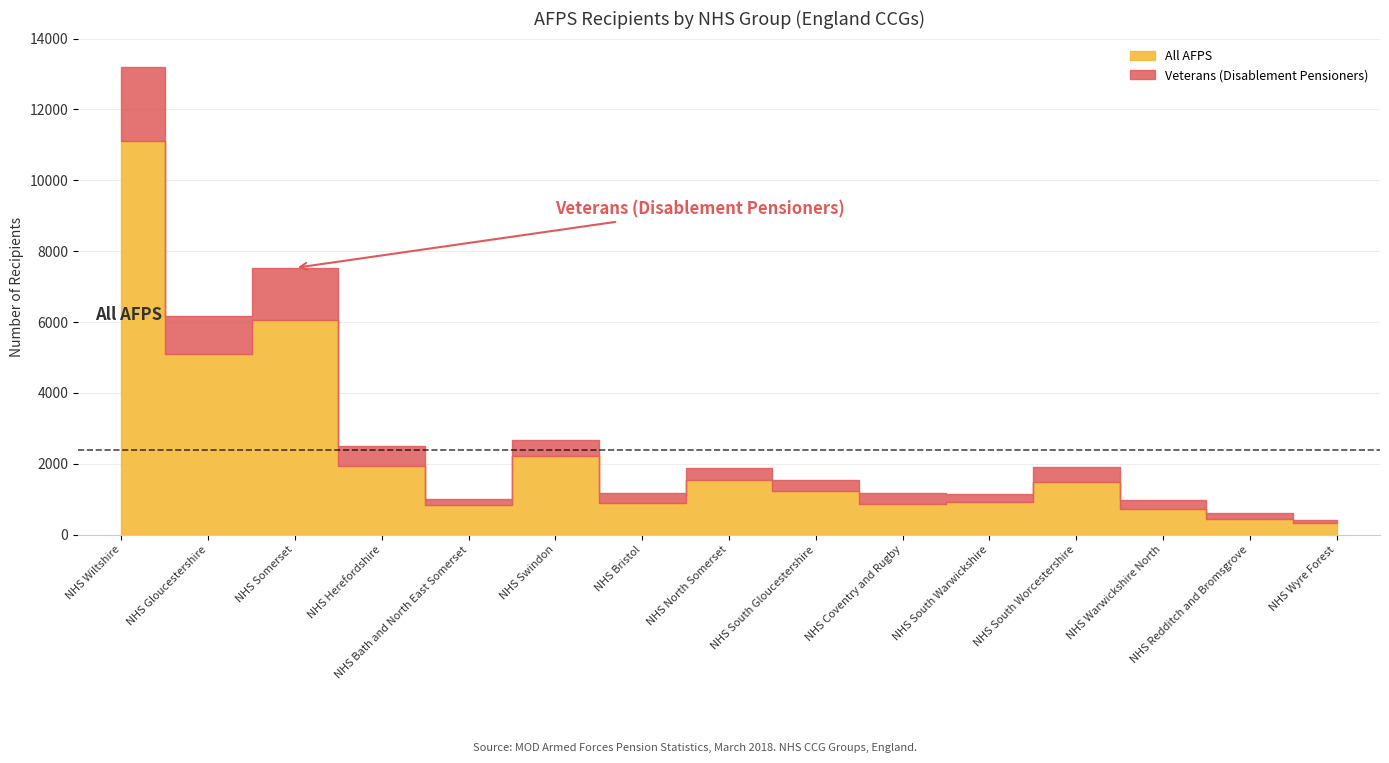

The All AFPS series shows 5103 at NHS Gloucestershire. True or false?

True